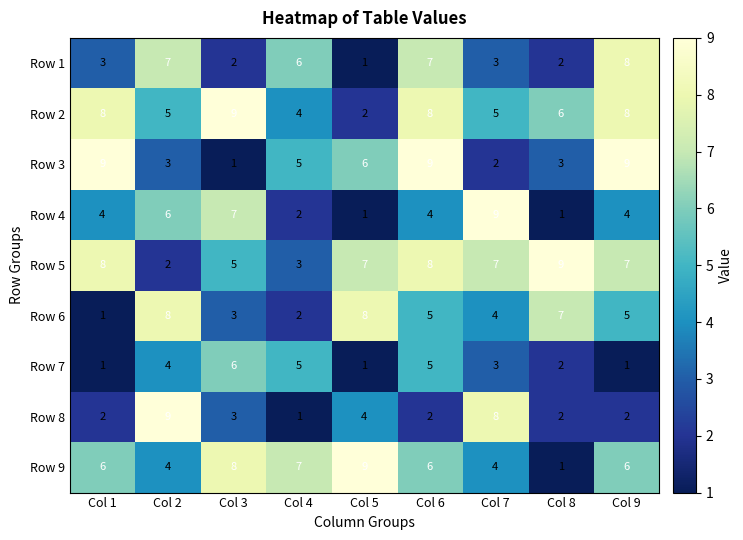

How many Row 2 values are between 5 and 8?

6